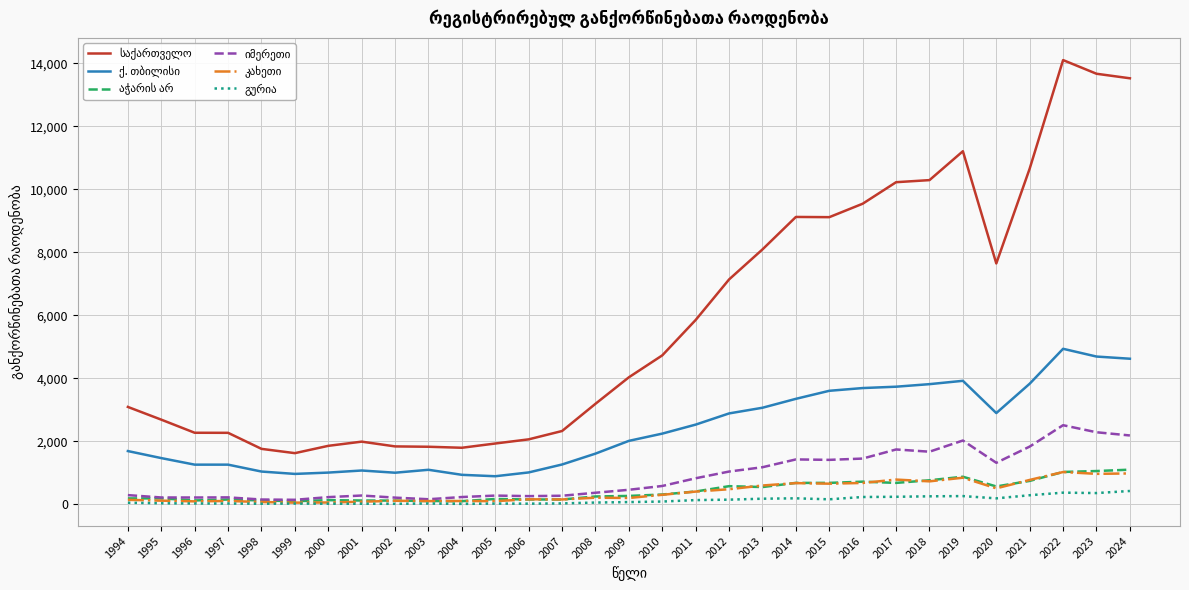

What is the maximum value shown in the chart?

14098